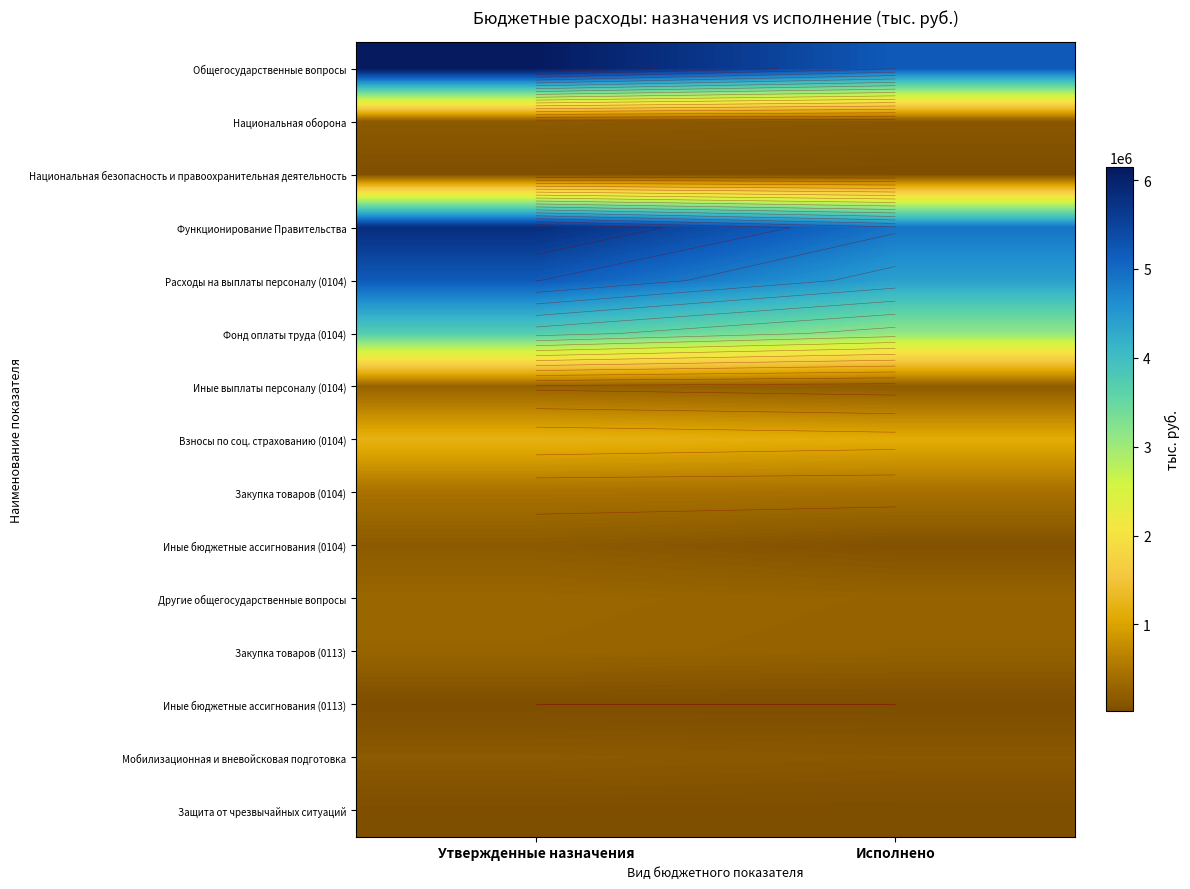

The value of Национальная оборона at Утвержденные назначения is 173300.0. True or false?

True